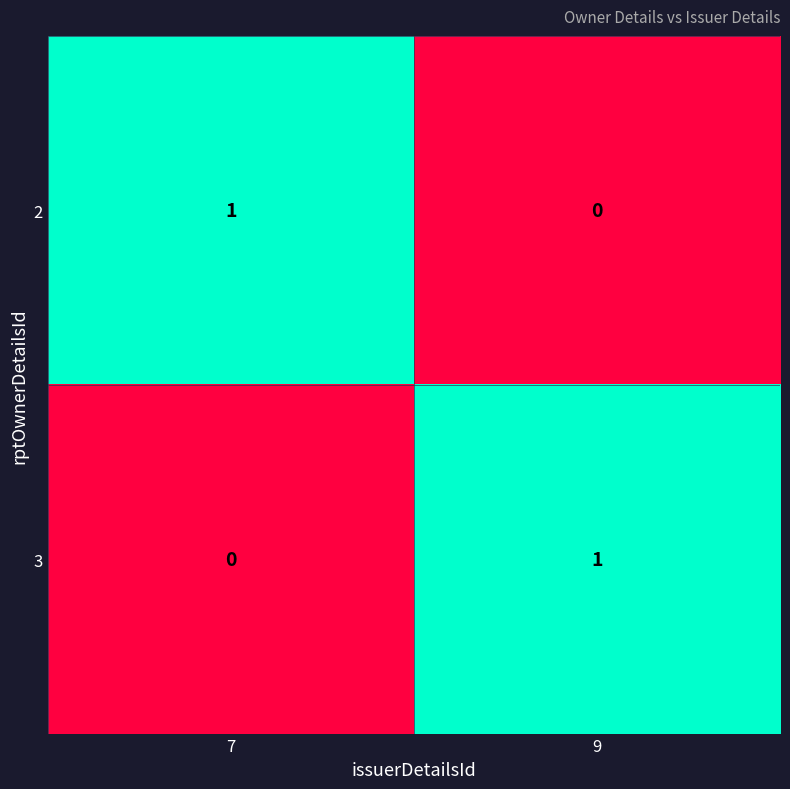

What is the total value across all series at 9?

1